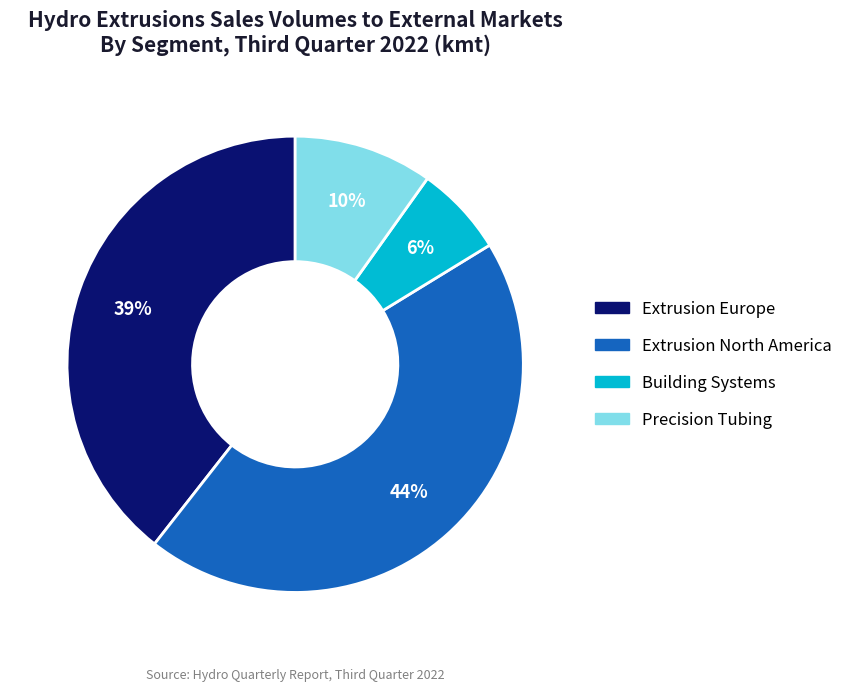

Is there any slice that represents more than half of the pie?

No